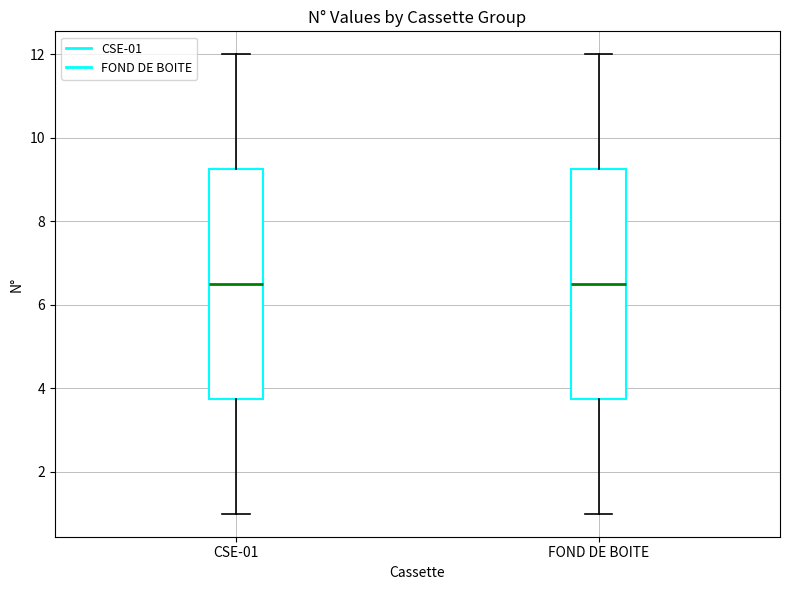

Where does the median line of the box for CSE-01 sit on the y-axis? The values are not printed on the chart, so give them approximately, as read against the axis.

6.6